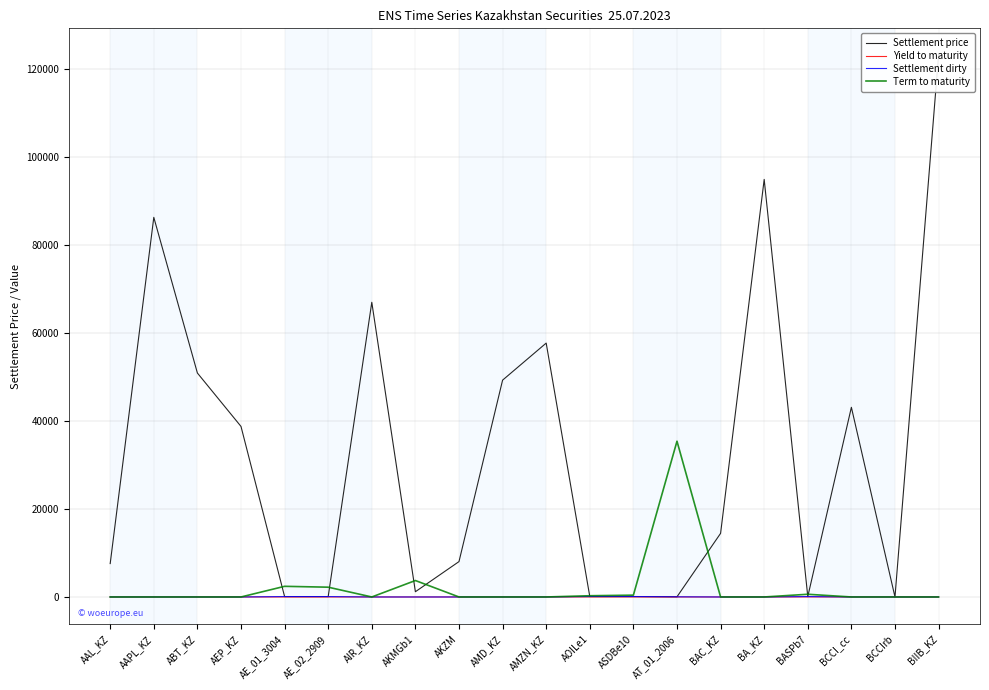

What is the label of the 13th point from the left?

ASDBe10